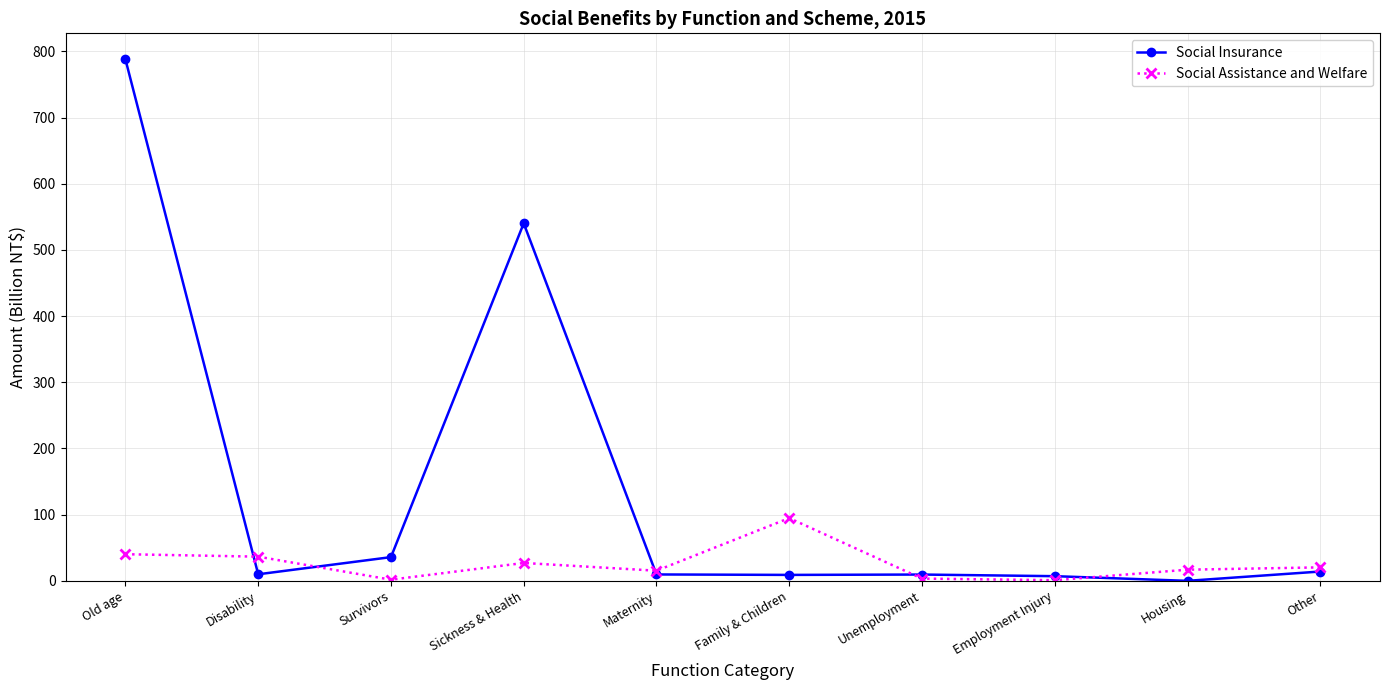

Which category has the lowest value in the Social Insurance series?

Housing